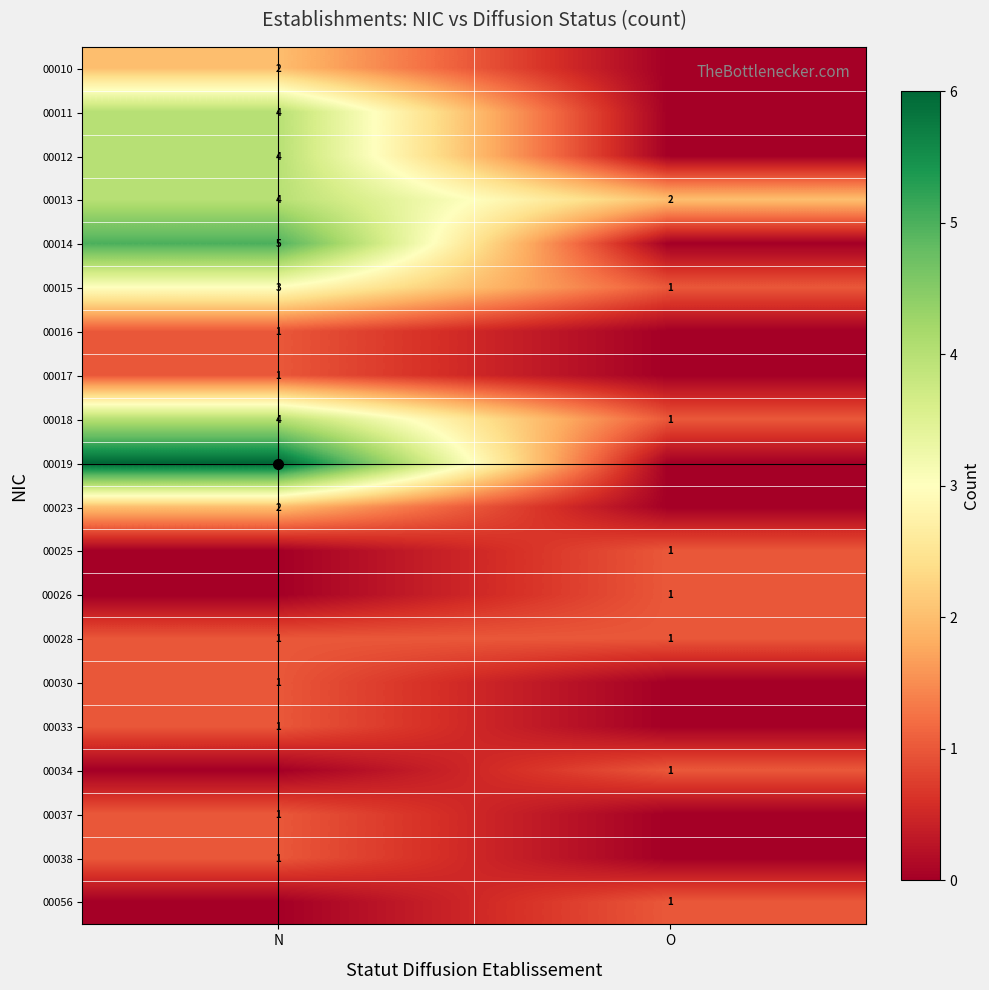

Rank the series by their maximum value, from lowest to highest.

00016, 00017, 00025, 00026, 00028, 00030, 00033, 00034, 00037, 00038, 00056, 00010, 00023, 00015, 00011, 00012, 00013, 00018, 00014, 00019